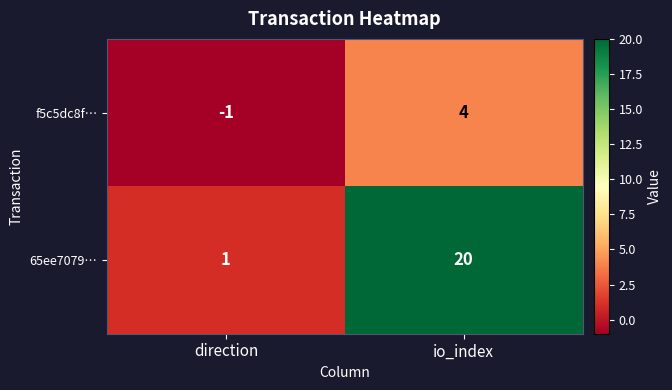

List the series in order of their peak value, lowest first.

f5c5dc8f…, 65ee7079…